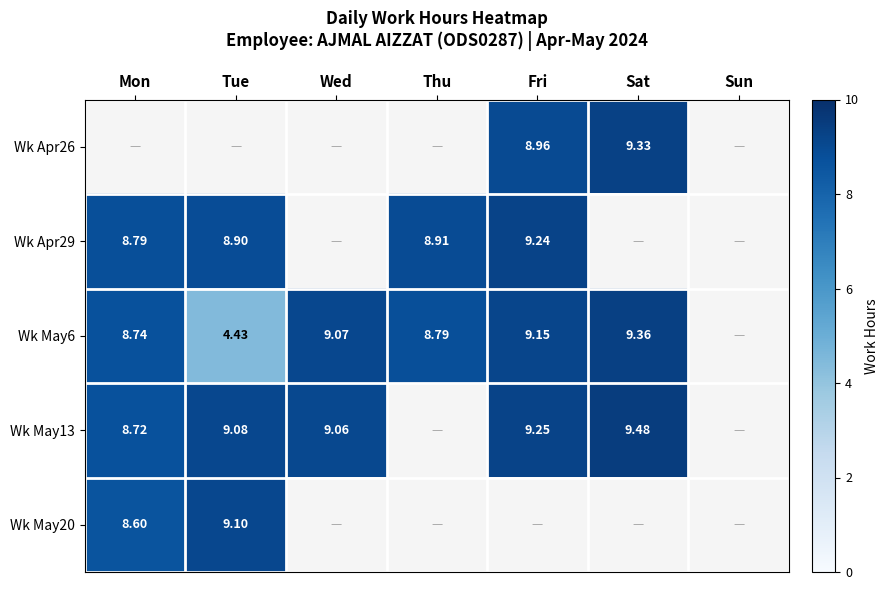

How many data points does each series have?

7